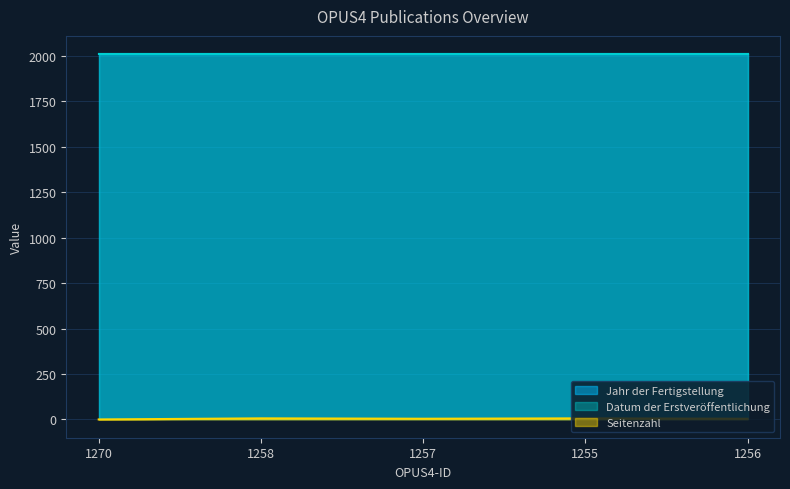

At which label is Datum der Erstveröffentlichung closest to 2009?

1270